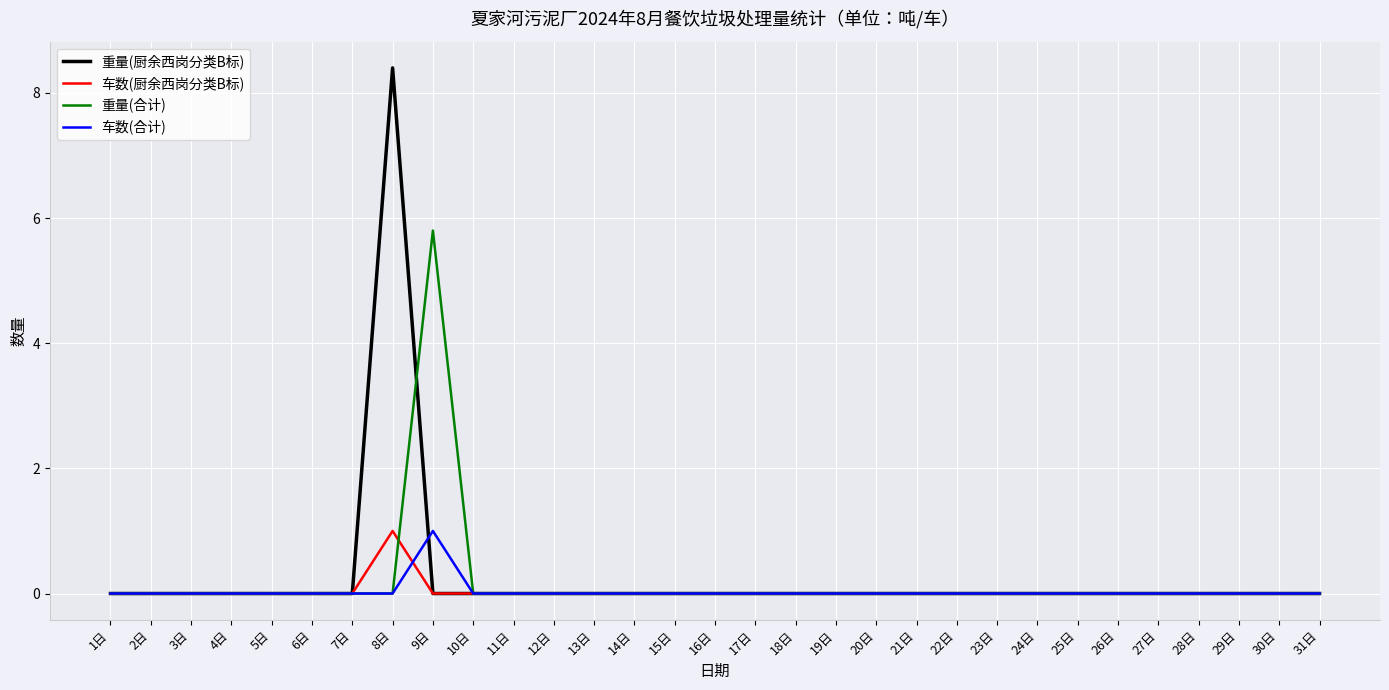

What are all the series names shown in the legend?

重量(厨余西岗分类B标), 车数(厨余西岗分类B标), 重量(合计), 车数(合计)